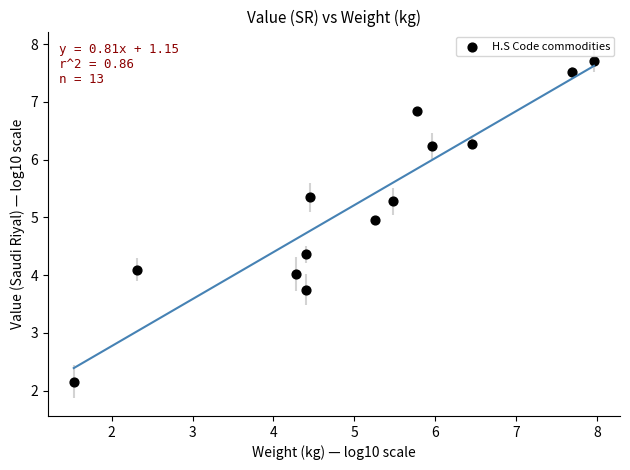

What is the range of Y values (max minus min)?

5.6